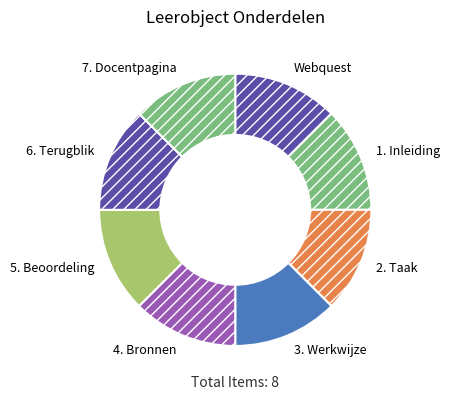

Approximately how many times larger is the value at 6. Terugblik compared to 2. Taak?

1.0